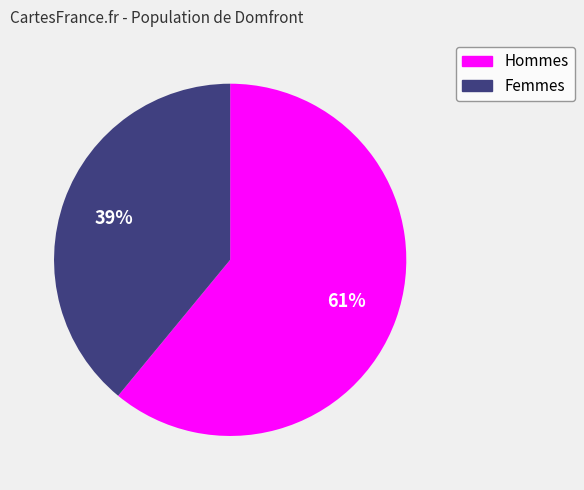

To the nearest percent, what is the difference between the largest and smallest slice percentages?

22%